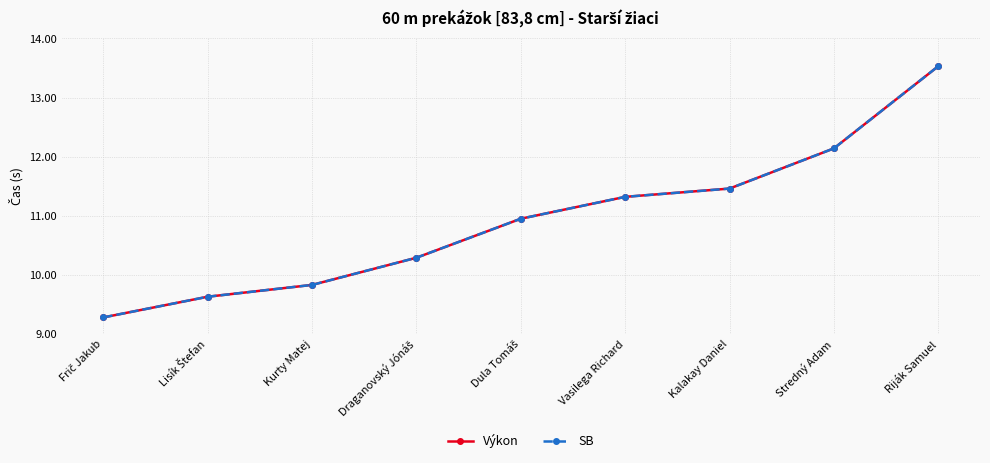

Rank the series at Draganovský Jónáš from highest to lowest value.

Výkon, SB